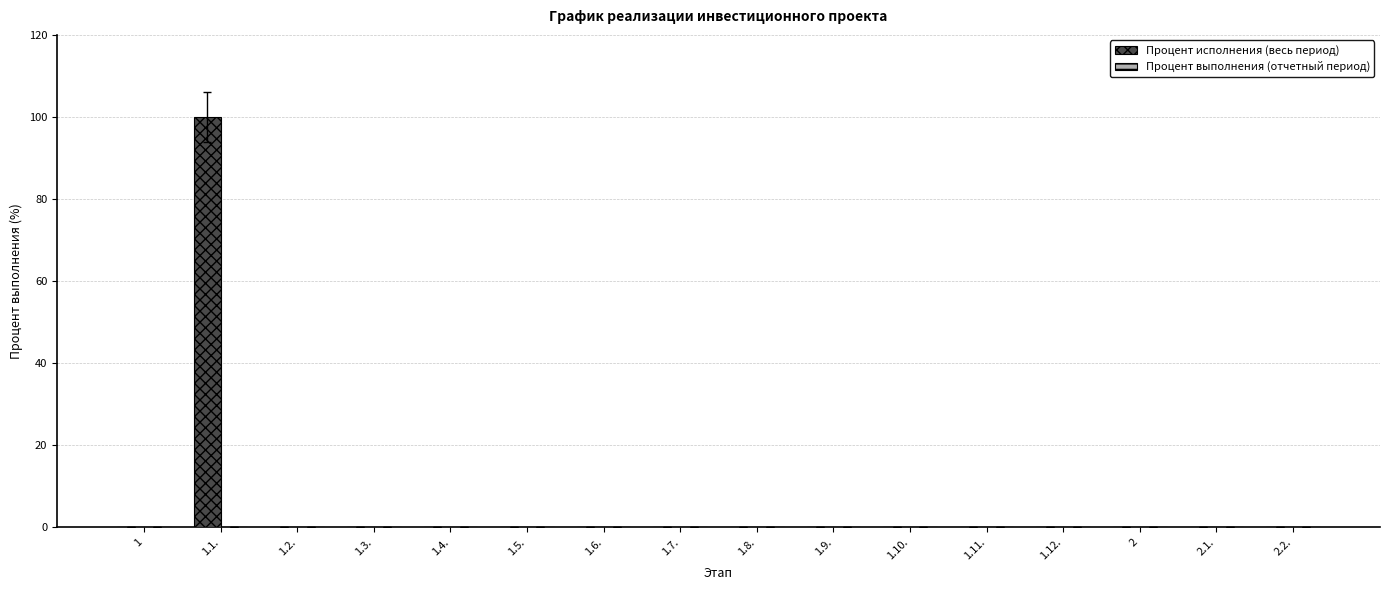

What is the greatest value displayed?

100